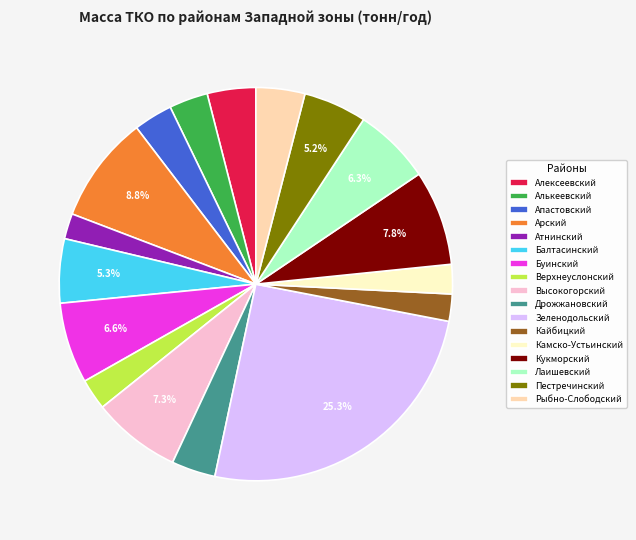

Which has a higher value, Дрожжановский or Балтасинский?

Балтасинский